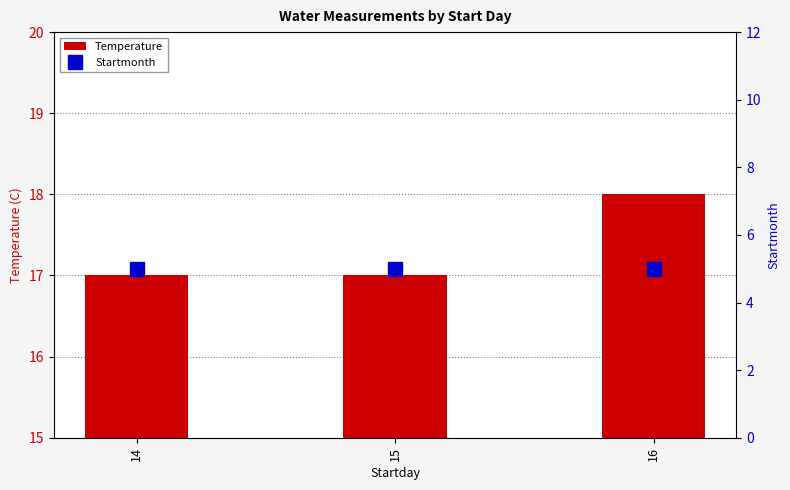

What is the value of the Startmonth bar at the 2nd from the left?

5